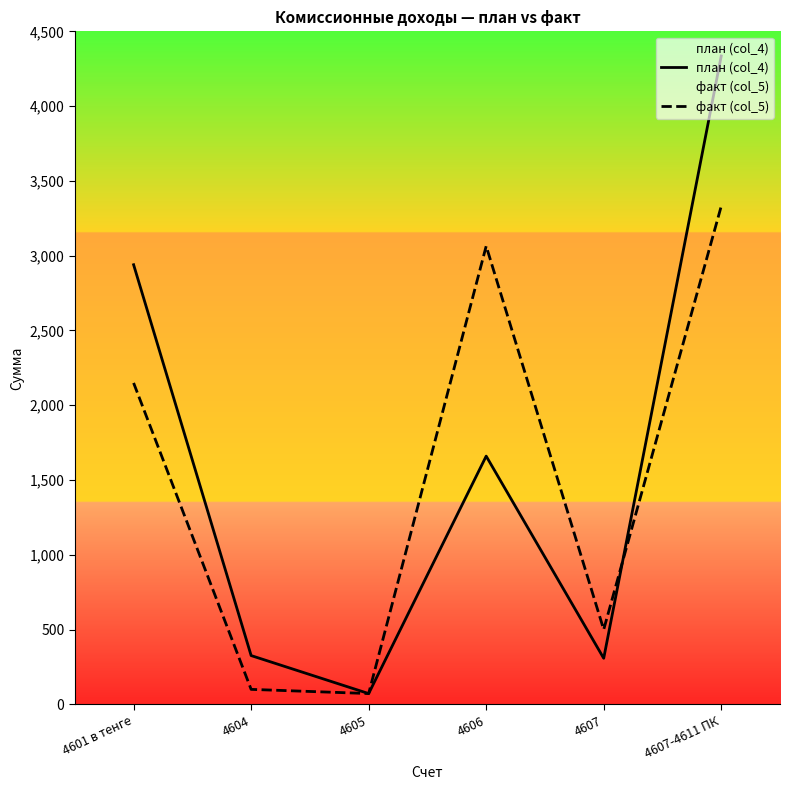

What is the difference between the план (col_4) values at 4604 and 4601 в тенге?

2613.2